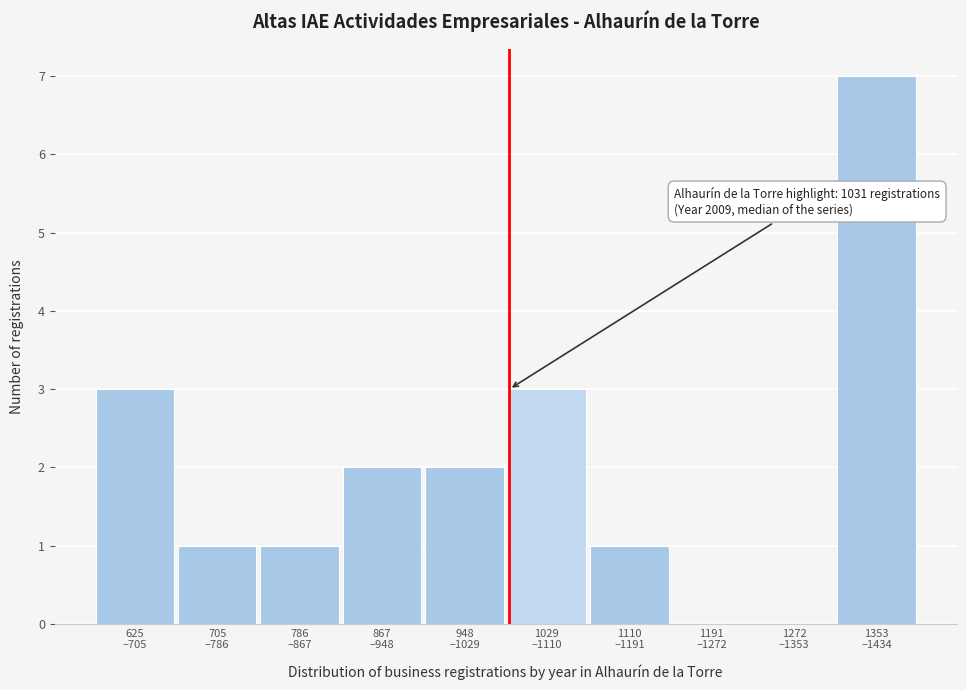

What is the greatest value displayed?

7